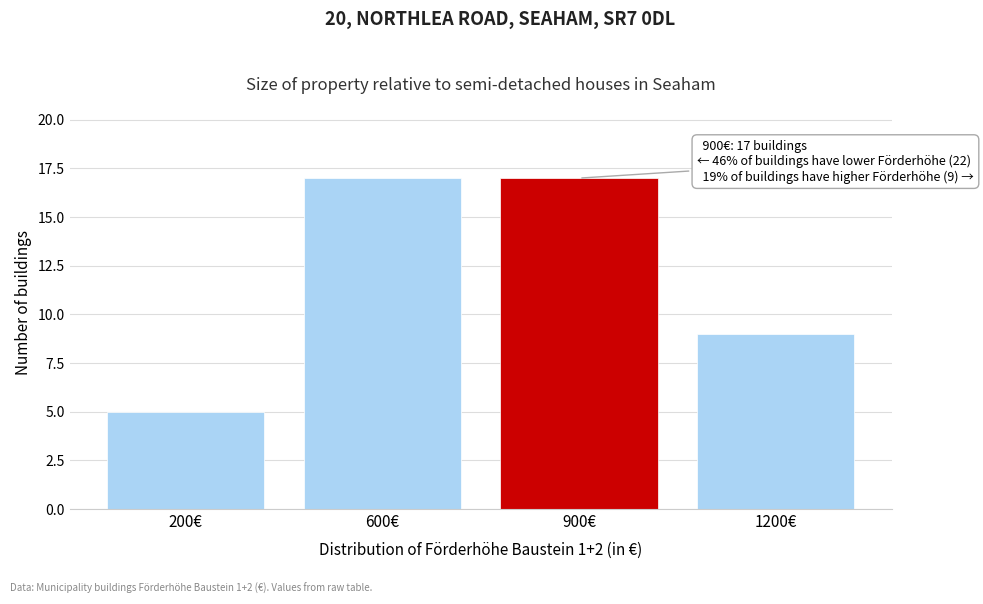

Reading left to right, transcribe all the data shown in this chart.

5	17	17	9